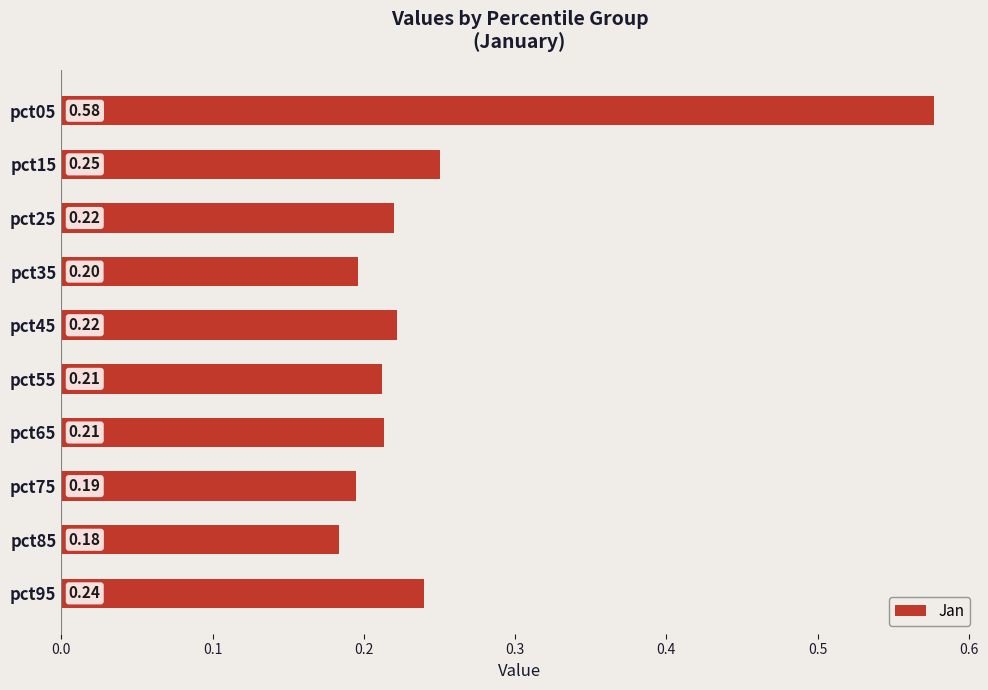

What is the sum of all values?

2.5